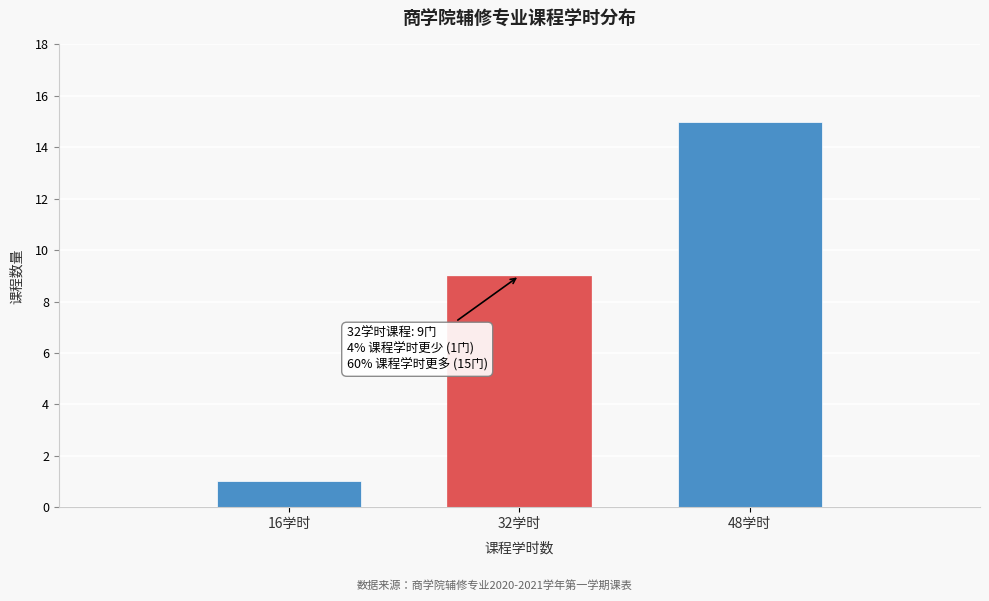

Reading left to right, what are all the values shown in this chart?

16学时=1	32学时=9	48学时=15